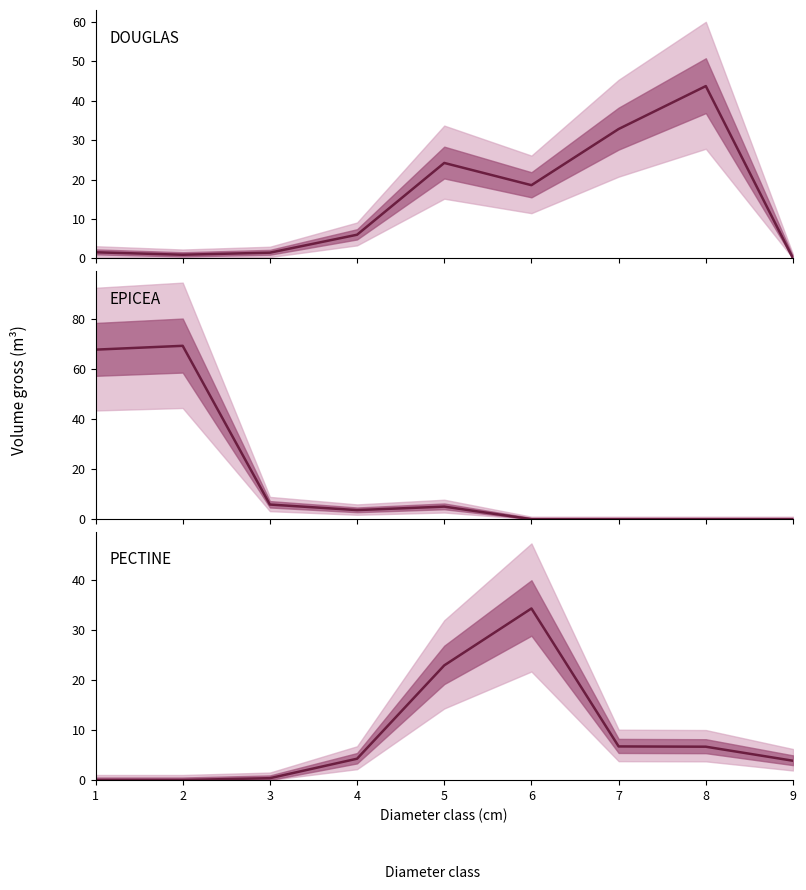

True or false: PECTINE and DOUGLAS intersect in this chart.

True